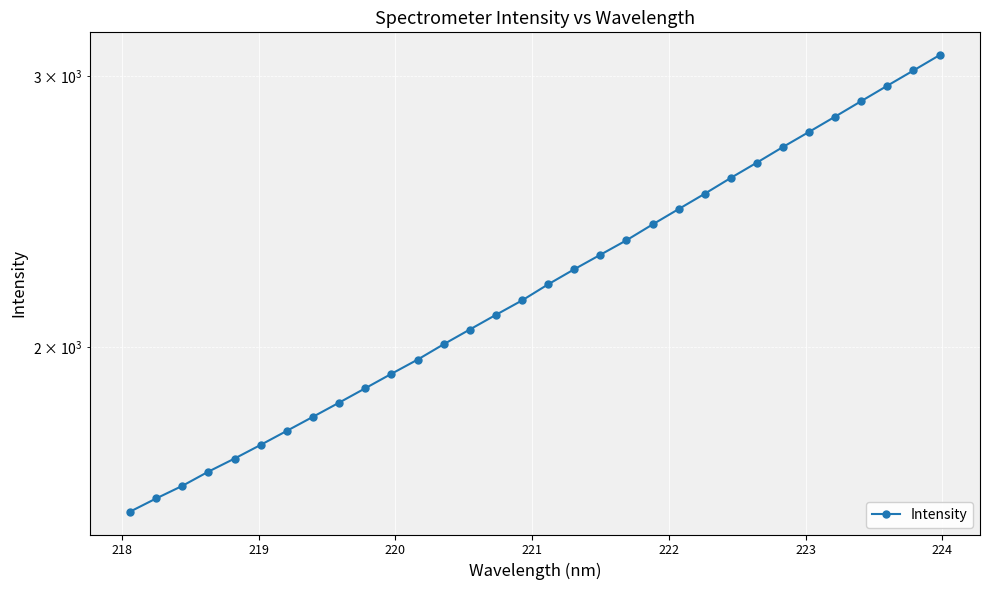

What is the value of the 11th point from the left?

1920.4